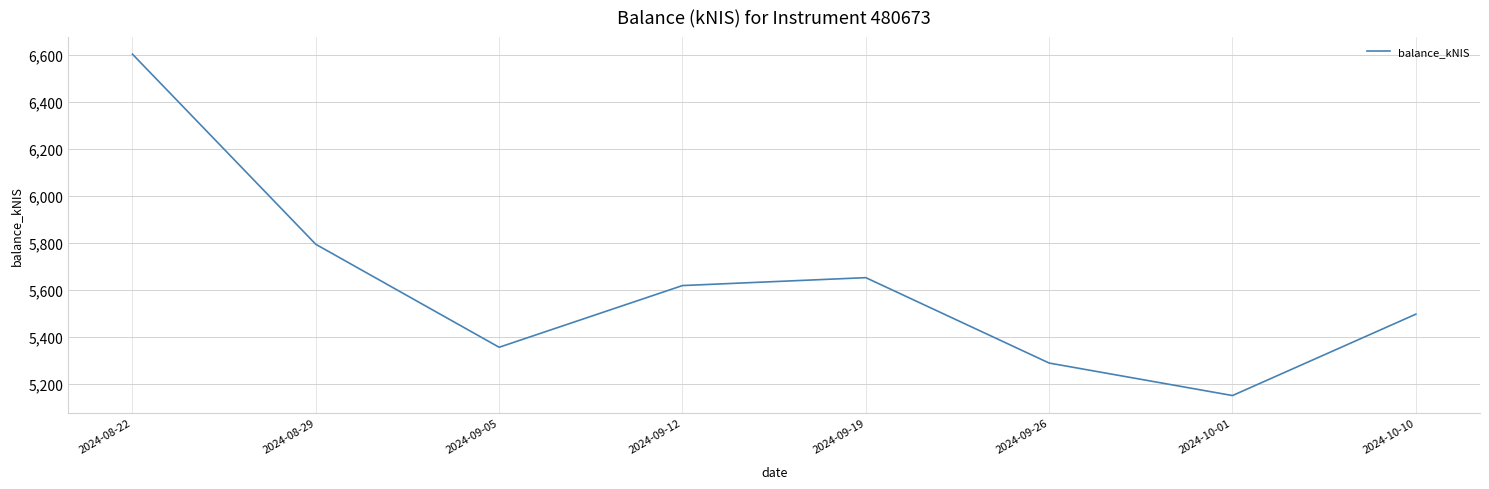

Is it true that the value at 2024-09-26 is 5288.2?

True